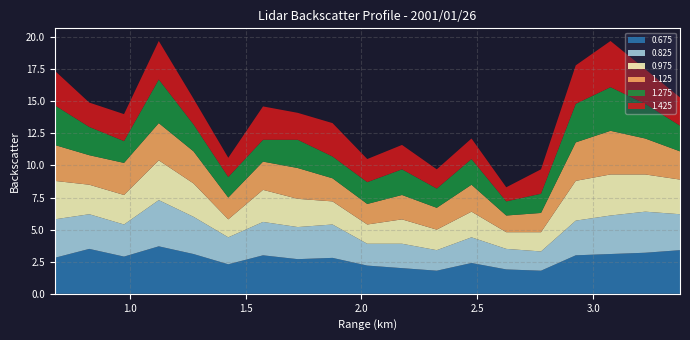

Reading right to left, extract all data points from this chart.

0.675: 3.4	3.2	3.1	3.0	1.8	1.9	2.4	1.8	2.0	2.2	2.8	2.7	3.0	2.3	3.1	3.7	2.9	3.5	2.8
0.825: 2.8	3.2	3.0	2.7	1.5	1.6	2.0	1.6	1.9	1.7	2.6	2.5	2.6	2.1	2.9	3.6	2.5	2.7	3.0
0.975: 2.7	2.9	3.2	3.1	1.5	1.3	2.0	1.6	1.9	1.5	1.8	2.2	2.5	1.4	2.6	3.1	2.3	2.3	3.0
1.125: 2.2	2.8	3.4	3.0	1.5	1.3	2.1	1.7	1.9	1.6	1.8	2.4	2.2	1.7	2.5	2.9	2.5	2.3	2.8
1.275: 2.0	2.7	3.4	3.0	1.5	1.1	2.0	1.5	2.0	1.7	1.7	2.2	1.7	1.6	2.1	3.4	1.7	2.2	3.1
1.425: 2.2	2.7	3.6	3.0	1.9	1.1	1.6	1.5	1.9	1.8	2.6	2.1	2.6	1.5	2.0	3.0	2.1	1.9	2.7